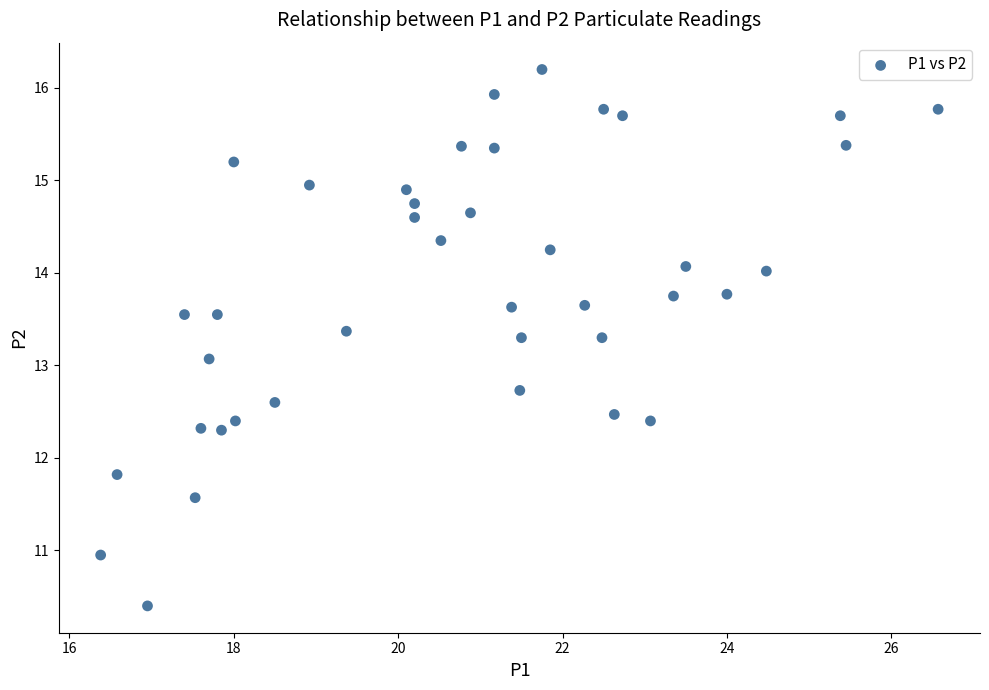

What Y value in the scatter plot is closest to 13?

13.1